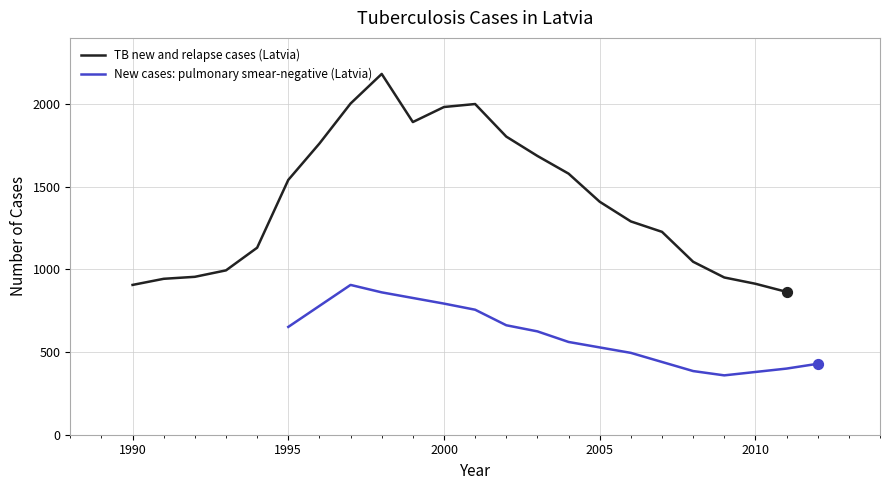

Approximately how many times larger is the value at 2010 compared to 1996?

0.5